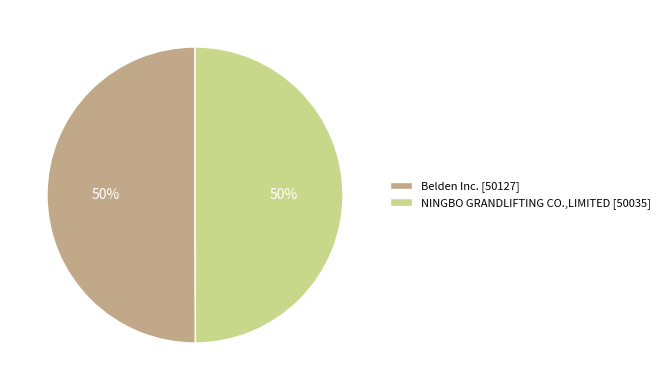

What is the ratio of the value at Belden Inc. [50127] to the value at NINGBO GRANDLIFTING CO.,LIMITED [50035]?

1.0